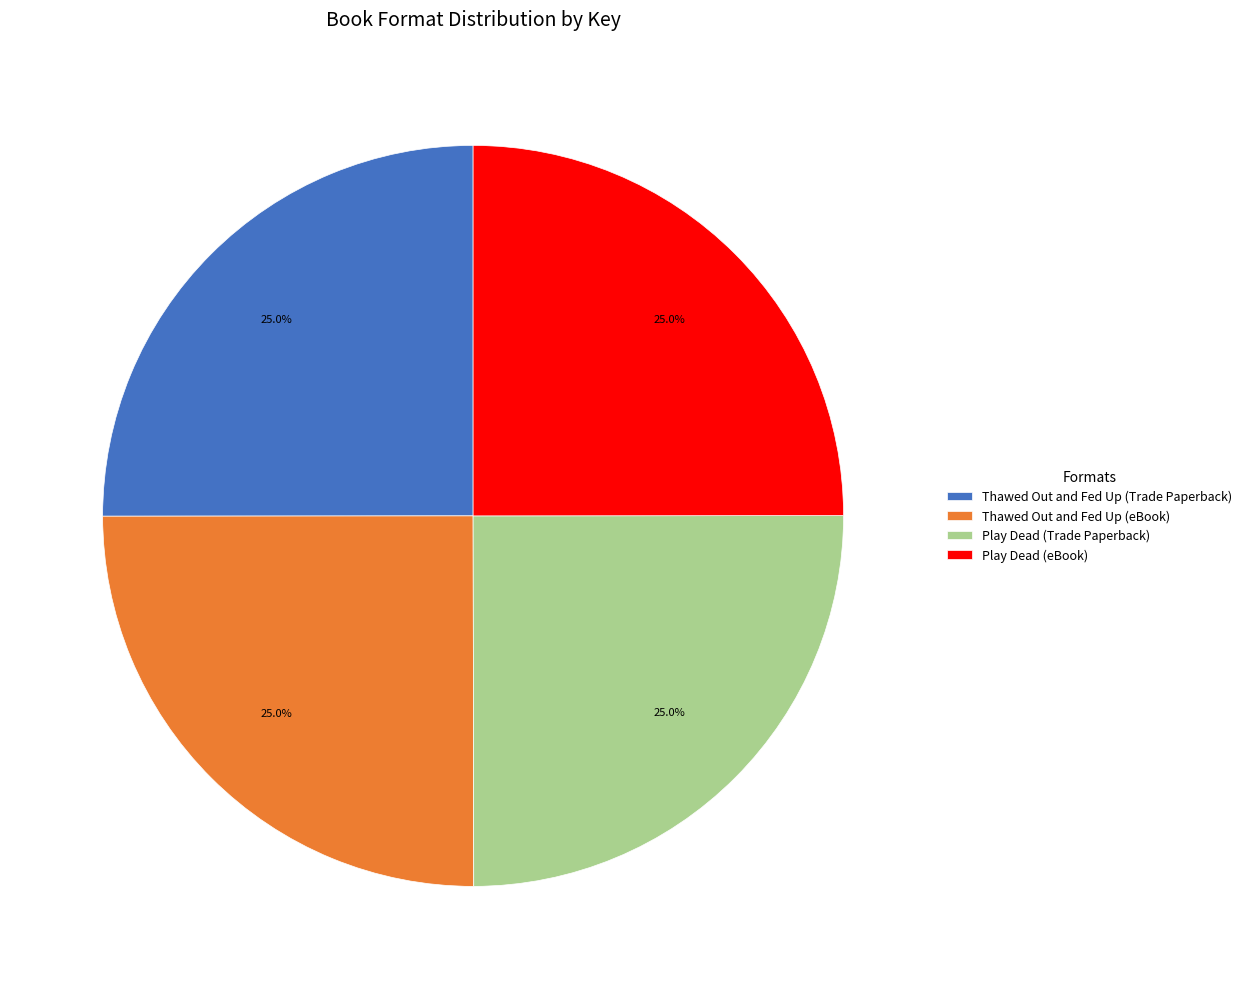

What is the ratio of the value at Thawed Out and Fed Up (Trade Paperback) to the value at Play Dead (eBook)?

1.0